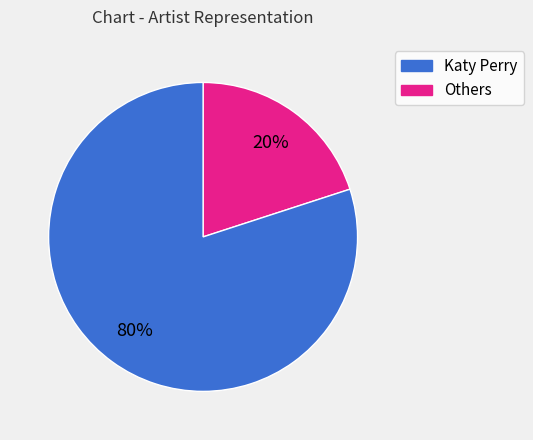

To the nearest percent, what is the average slice percentage?

50%